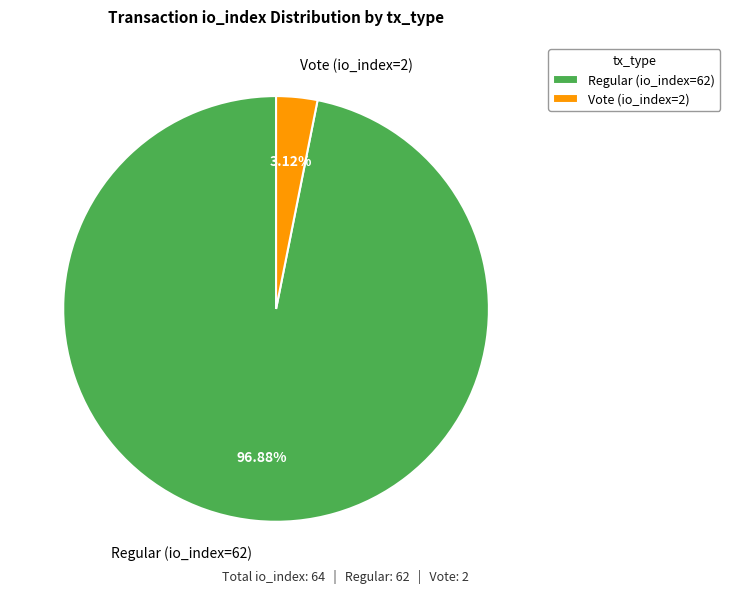

Combined, do Vote (io_index=2) and Regular (io_index=62) account for over 50%?

Yes